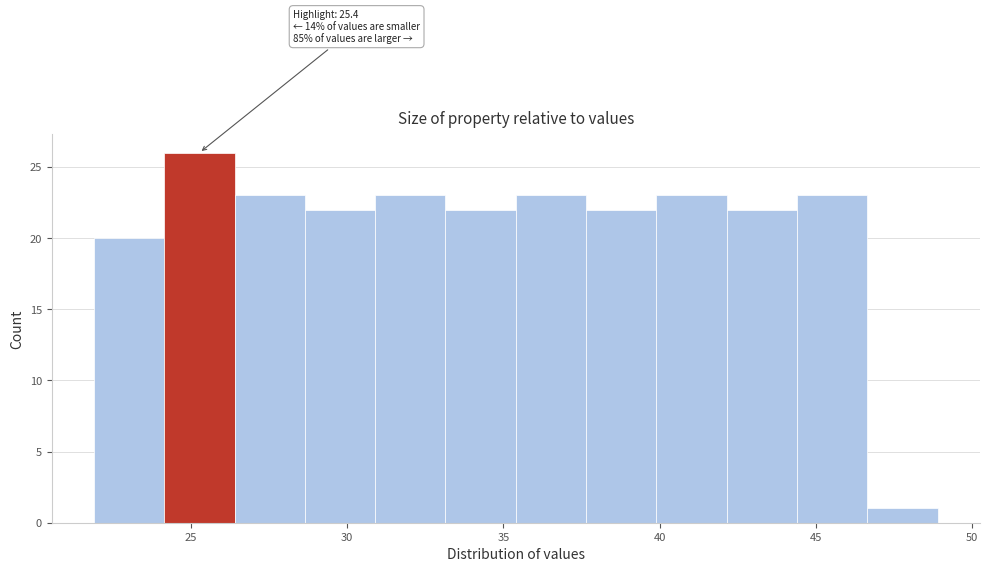

Over which range of the x-axis is the bar tallest?

24.15 to 26.40